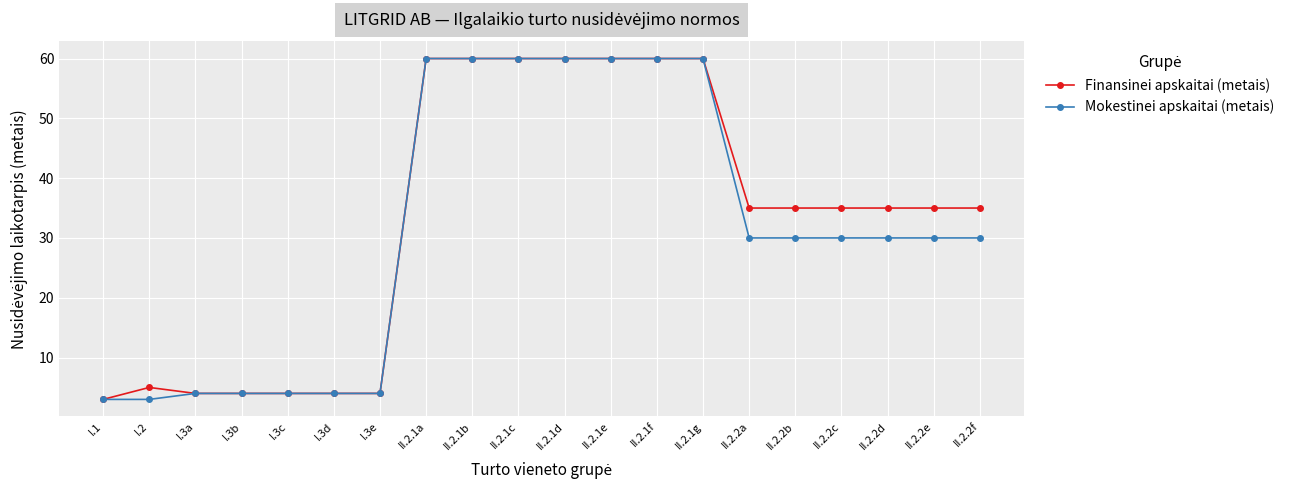

Rank the series at II.2.2e from highest to lowest value.

Finansinei apskaitai (metais), Mokestinei apskaitai (metais)